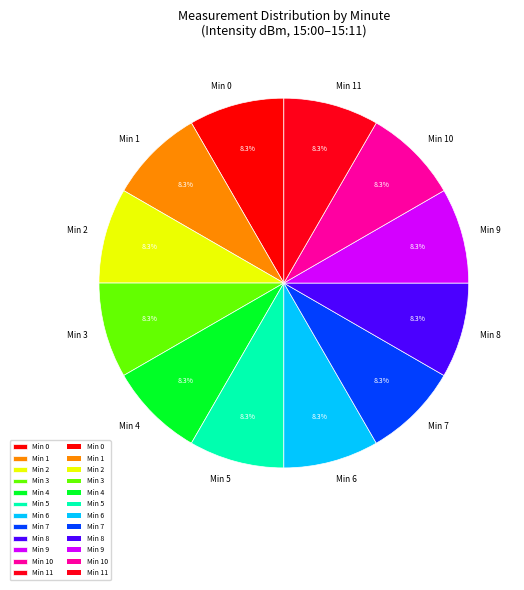

Count the number of slices in the pie.

12